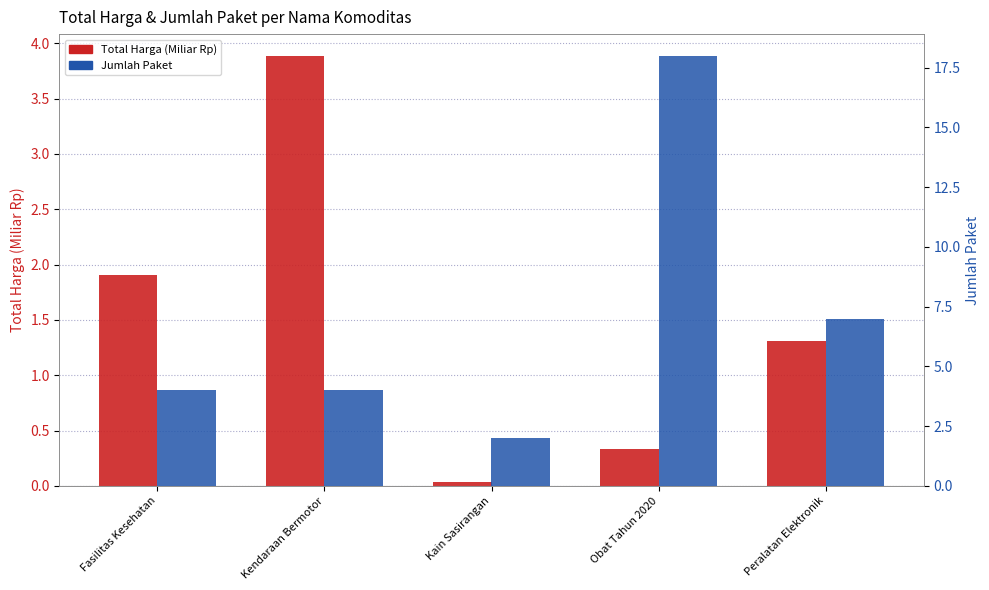

Which category has the highest value in the Jumlah Paket series?

Obat Tahun 2020